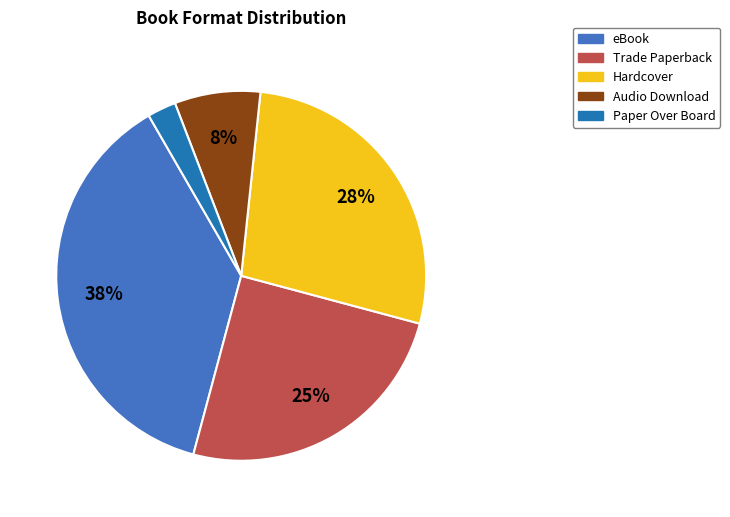

How many slices are in this pie chart?

5